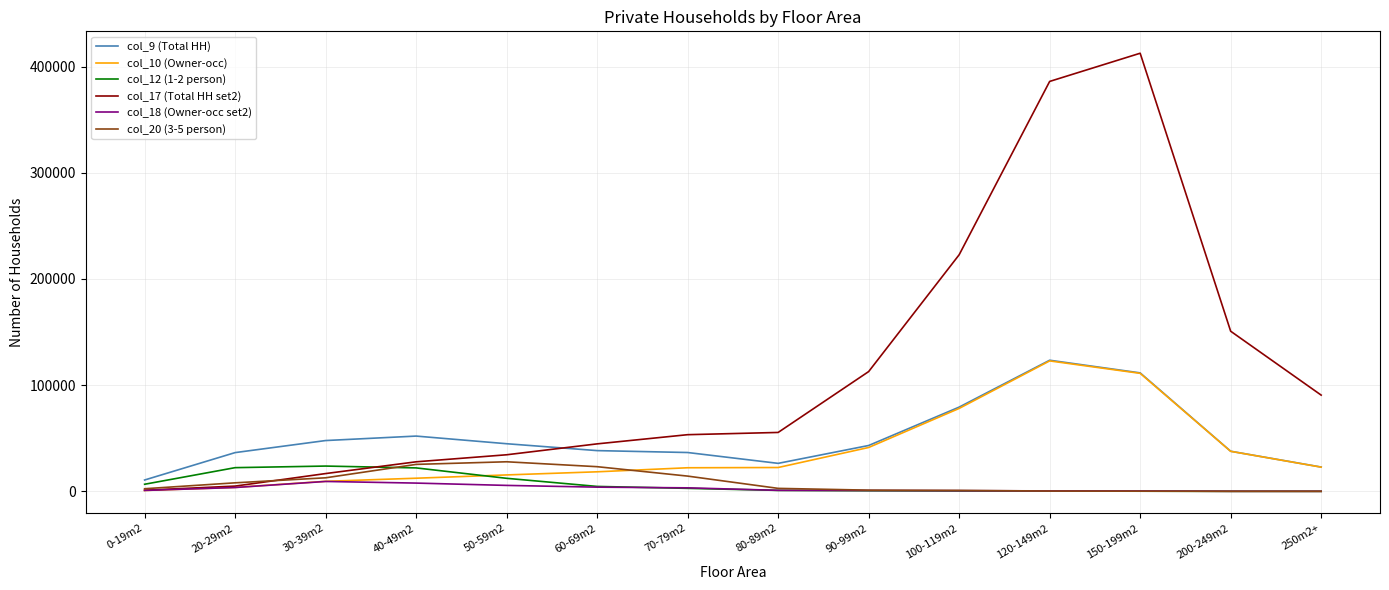

What is the sum of the col_9 (Total HH) values at 250m2+ and 80-89m2?

49233